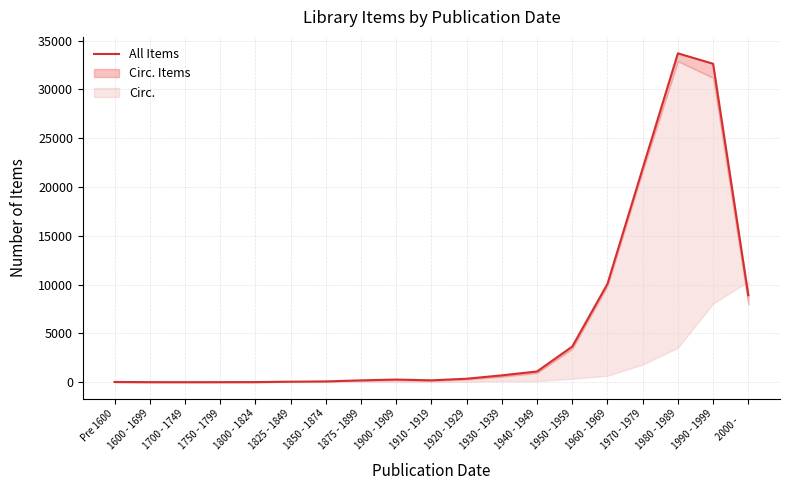

What is the difference between the values at 1910 - 1919 and 1950 - 1959?

3460